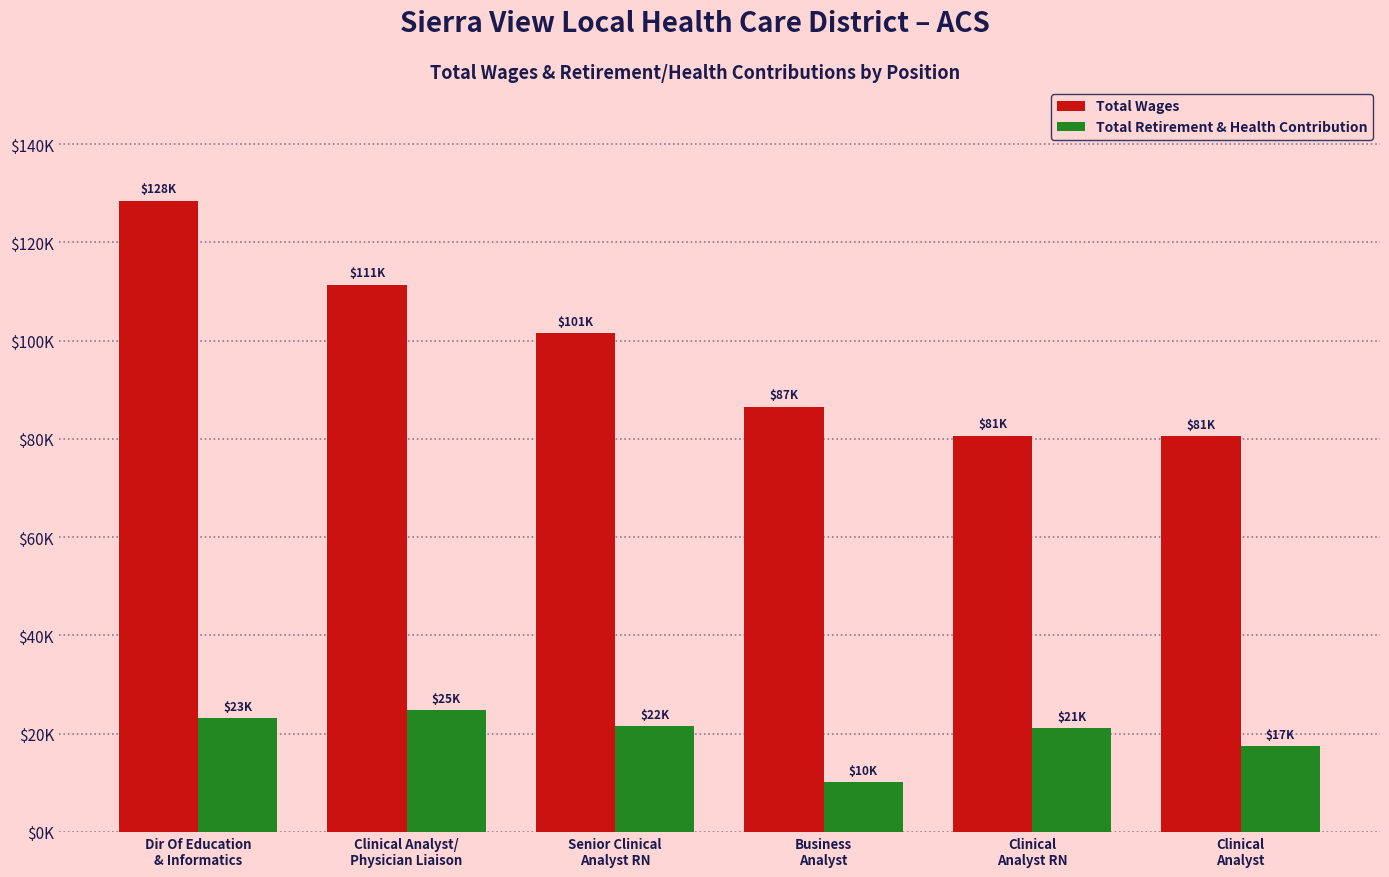

What is the highest value of the Total Retirement & Health Contribution series?

24767